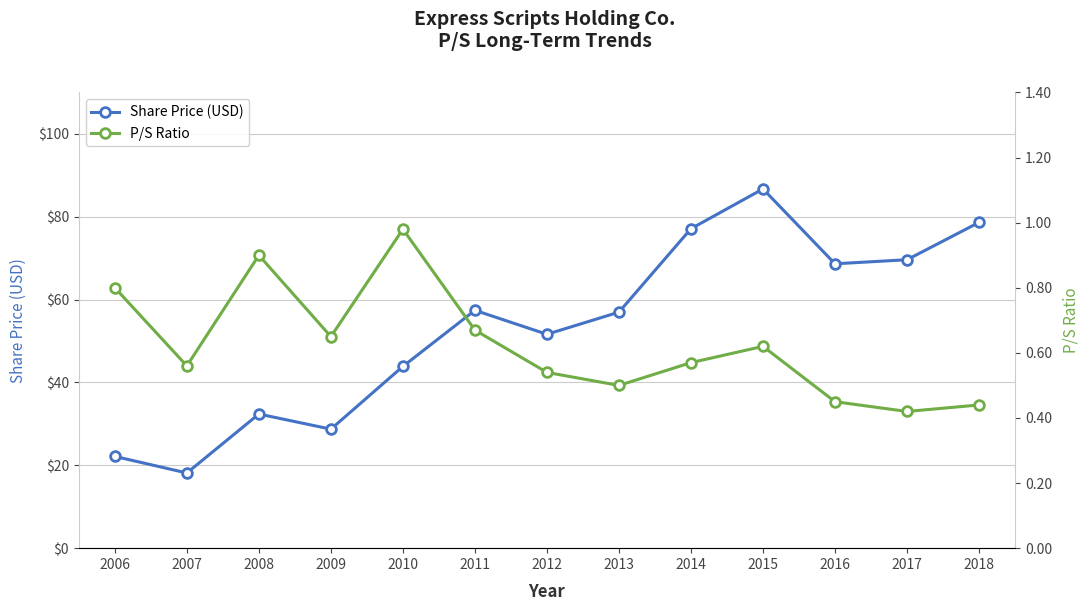

At which category does Share Price (USD) reach its first local valley?

2007